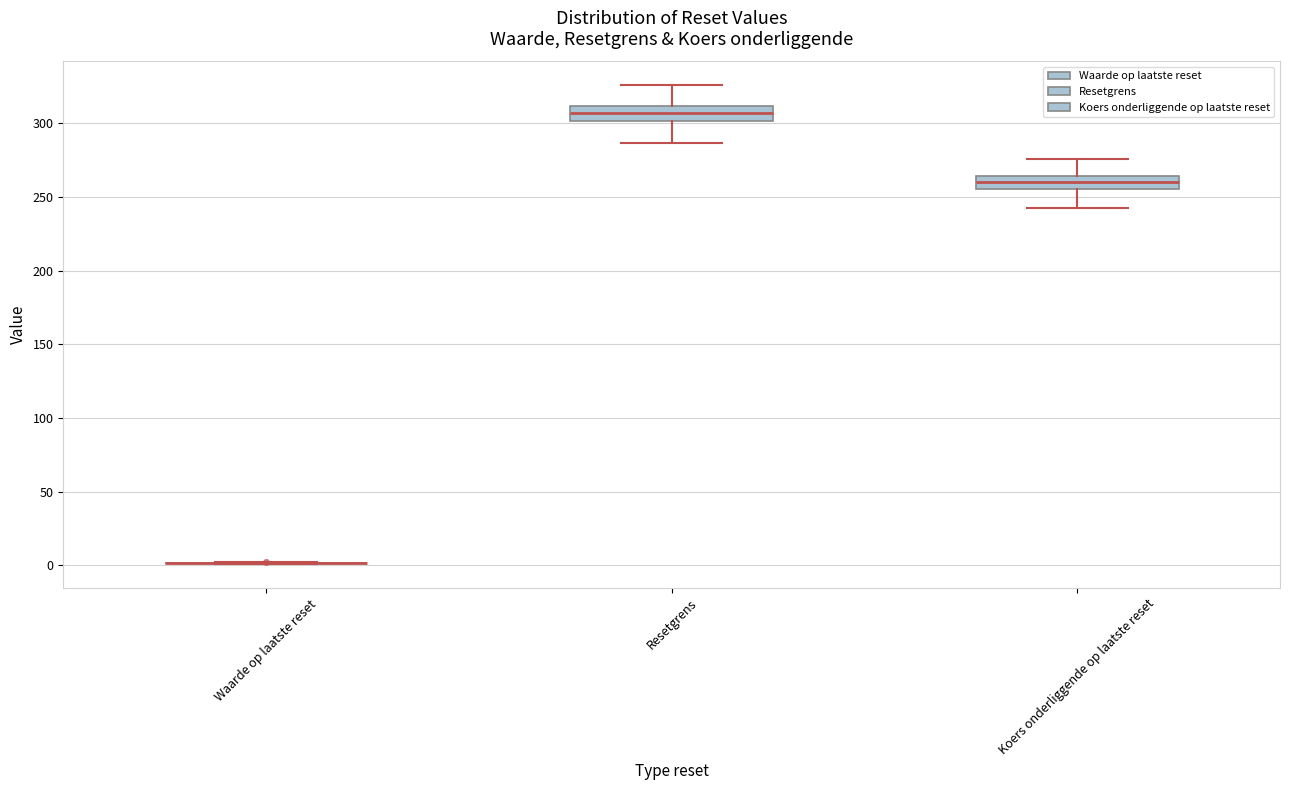

Reading left to right, transcribe this box plot: for each box, give where its median line is, the range the box spans, and where its two whiskers end, as read against the y-axis. The values are not printed on the chart, so give them approximately, as read against the axis.

Waarde op laatste reset: box collapsed to a line at 0, whiskers 0 to 0
Resetgrens: median 305, box 300 to 310, whiskers 285 to 325
Koers onderliggende op laatste reset: median 260, box 255 to 265, whiskers 245 to 275